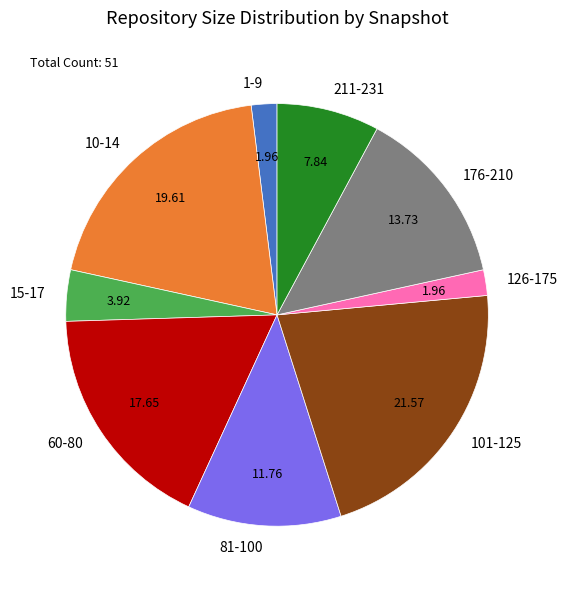

Is the sum of 176-210 and 15-17 greater than half?

No